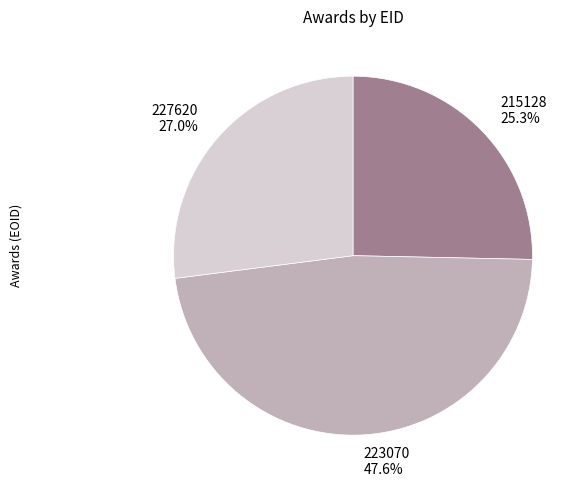

True or false: 215128 accounts for 25% of the total.

True